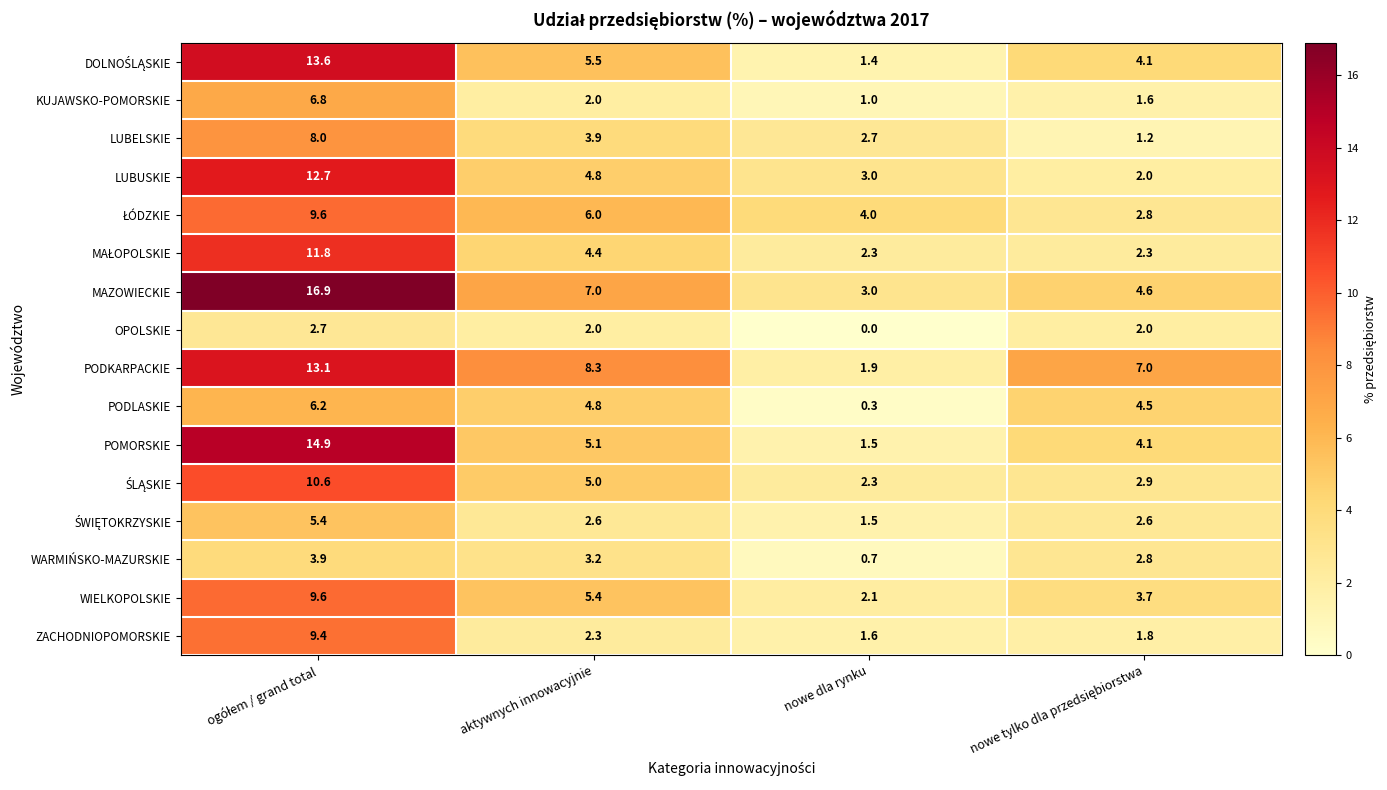

What is the greatest value displayed?

16.9